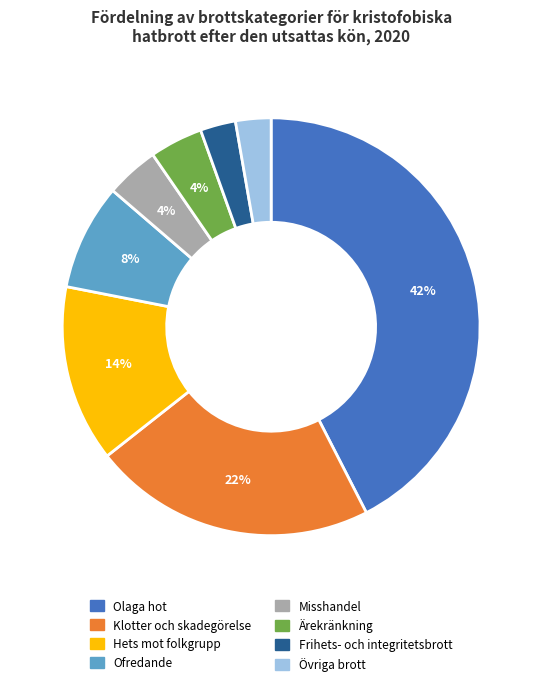

Which category has the biggest portion of the pie?

Olaga hot